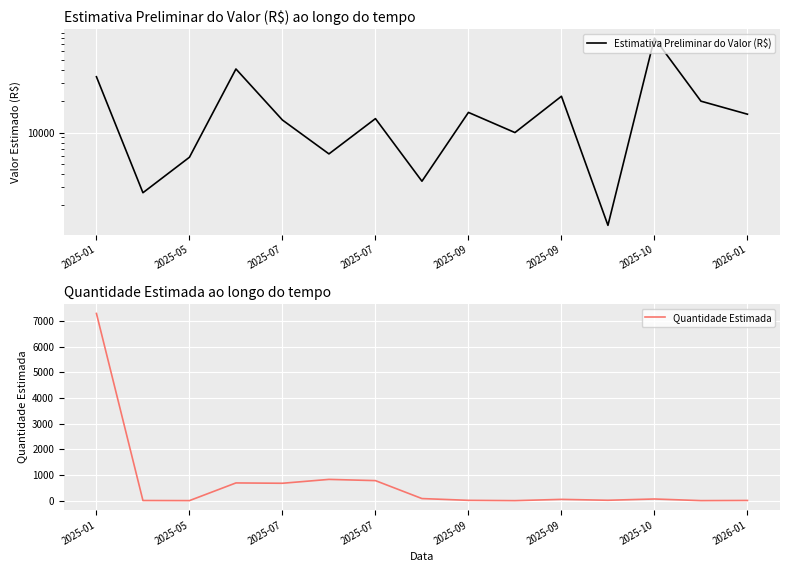

How many interior local peaks does the Estimativa Preliminar do Valor (R$) series have?

5